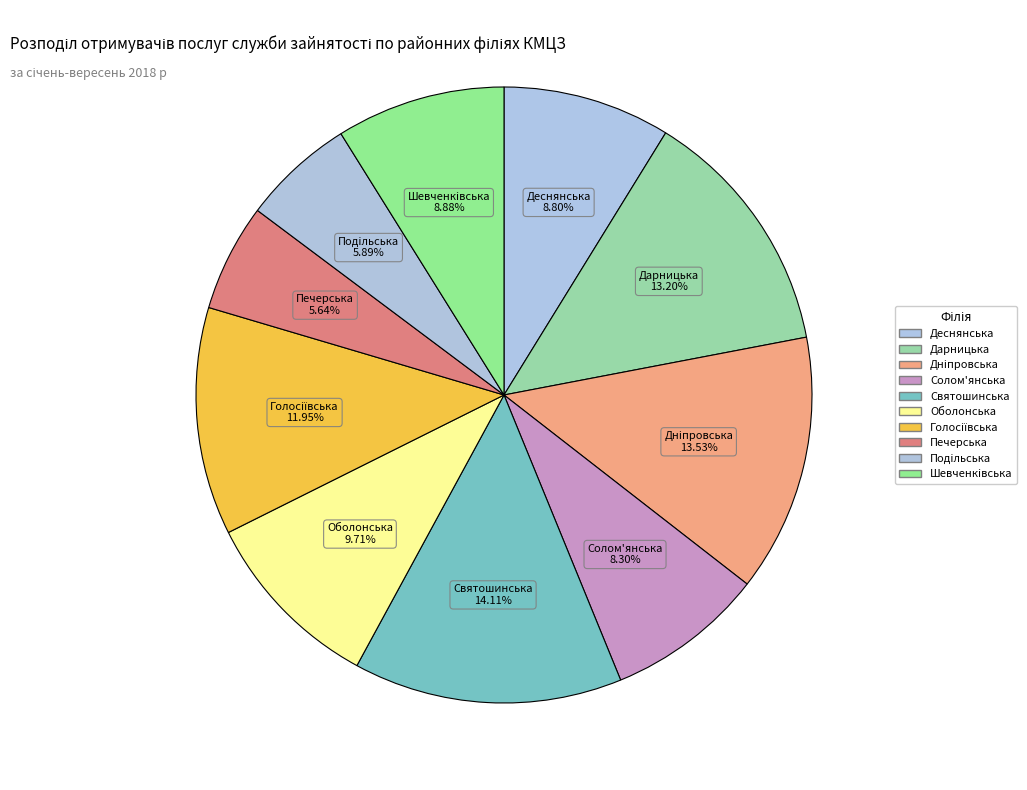

Count the number of slices in the pie.

10